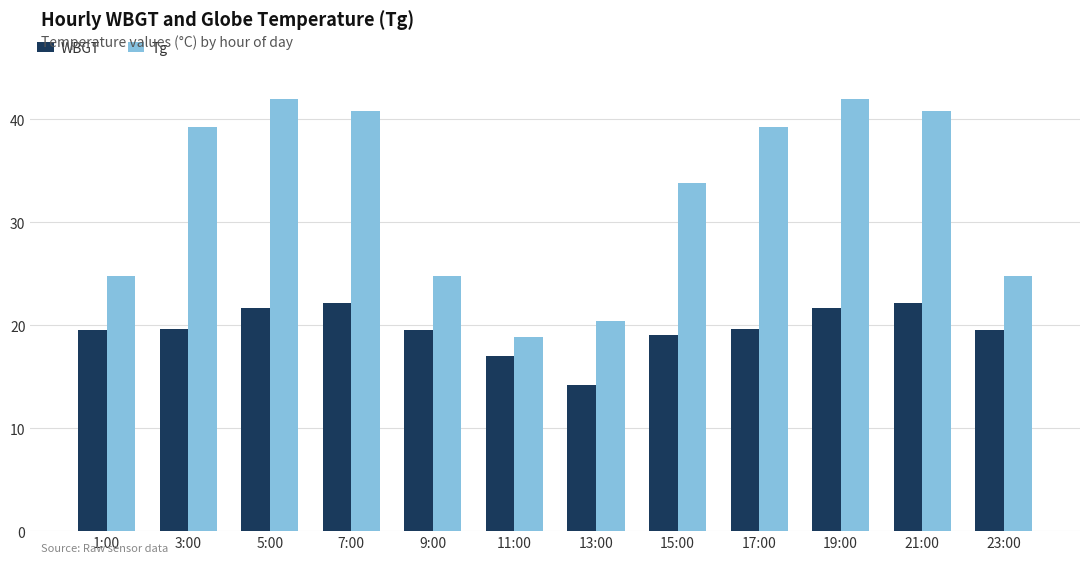

What is the maximum value for WBGT?

22.2